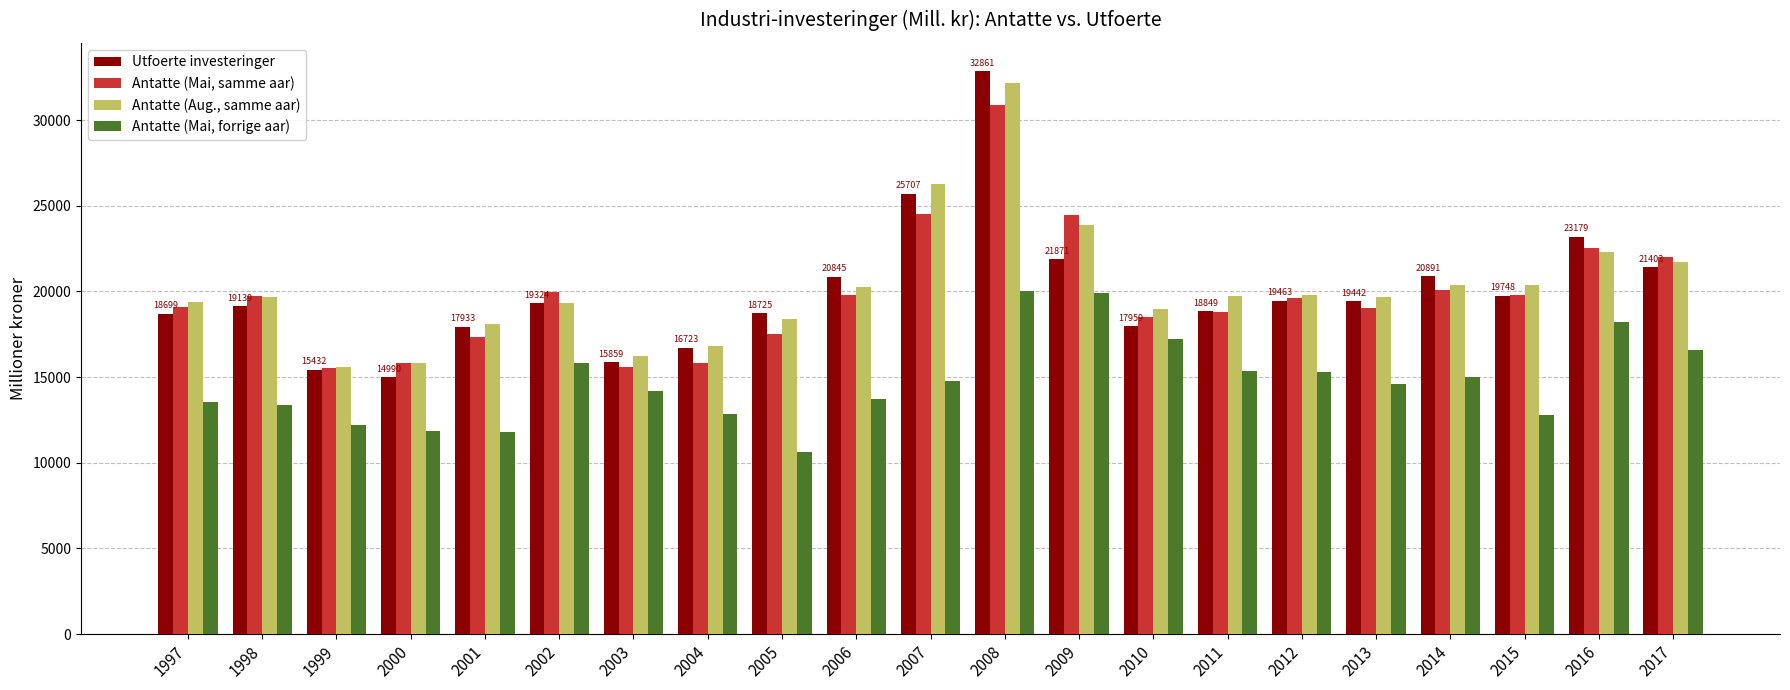

Which category has the highest value across all series?

2008